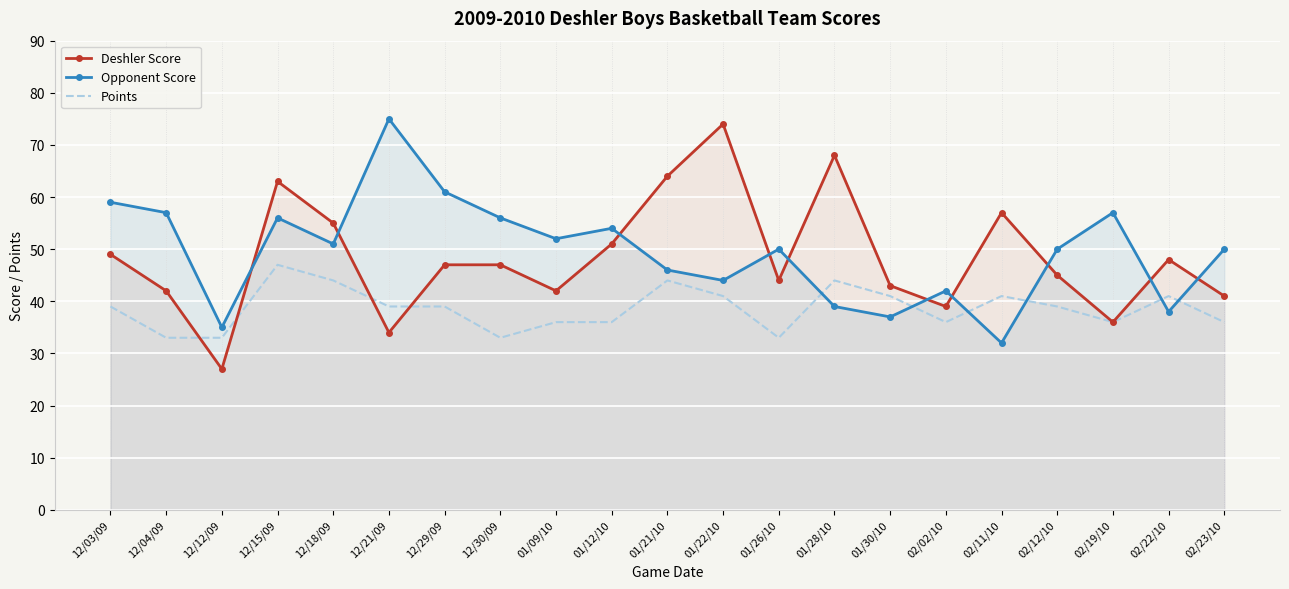

How many interior local valleys does the Deshler Score series have?

6